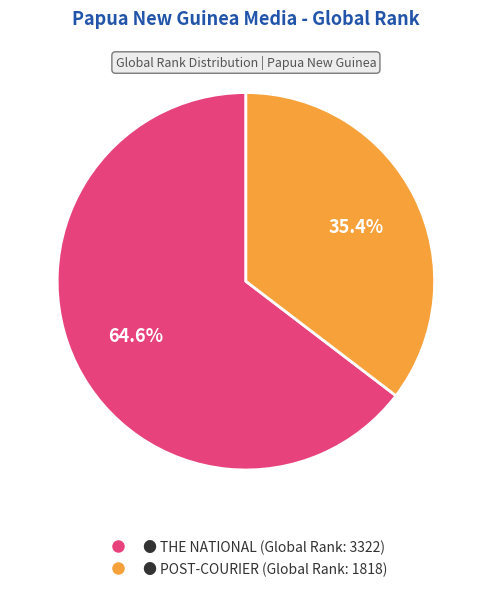

Is there a majority slice in this chart?

Yes